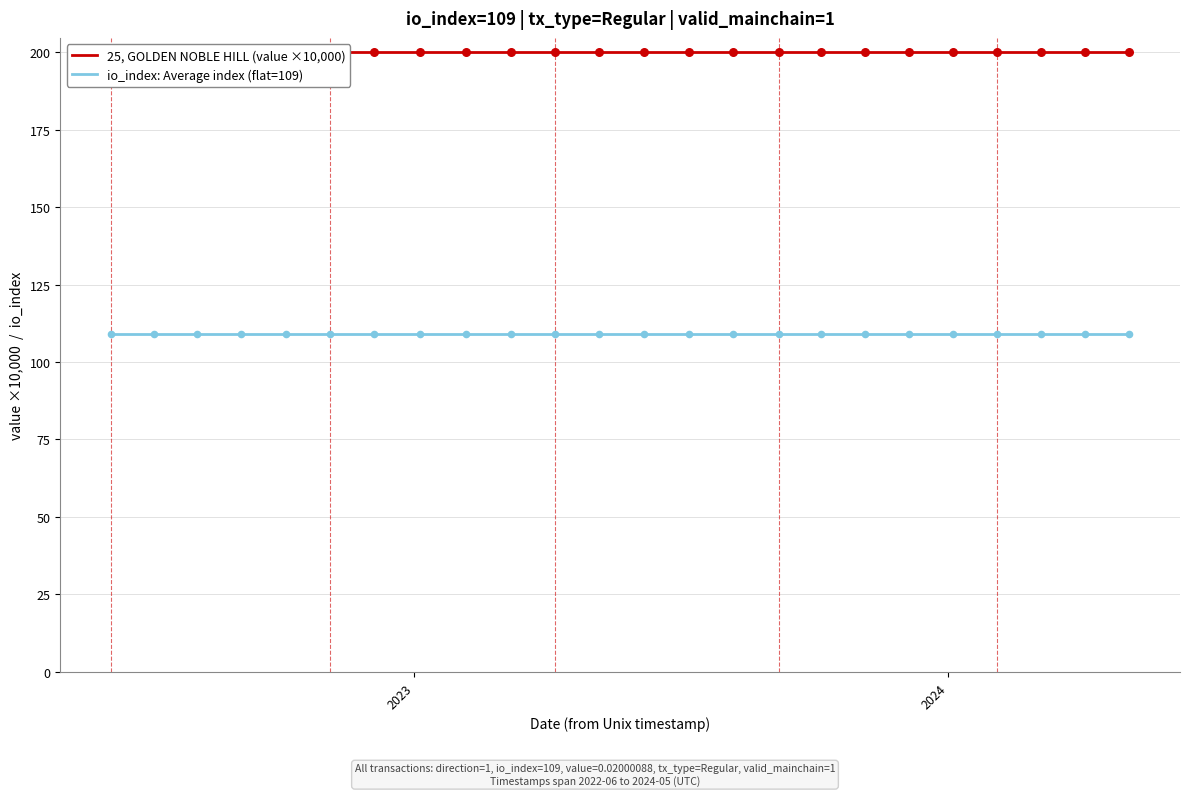

What are all the series names shown in the legend?

25, GOLDEN NOBLE HILL (value ×10,000), io_index: Average index (flat=109)